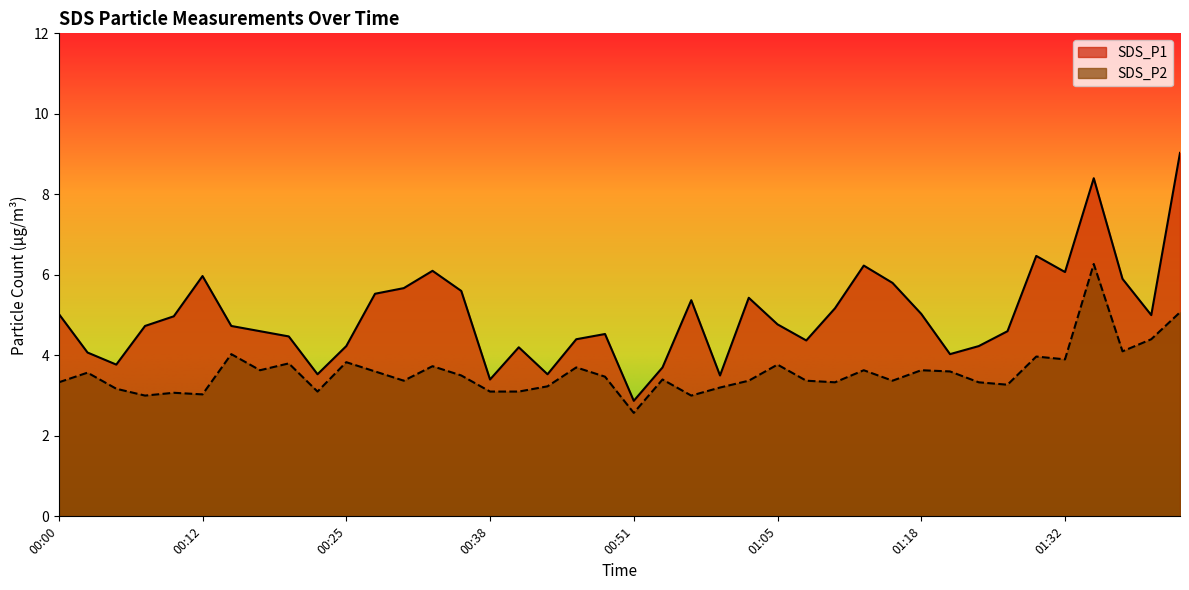

The SDS_P2 series shows 3.6 at 01:12. True or false?

True